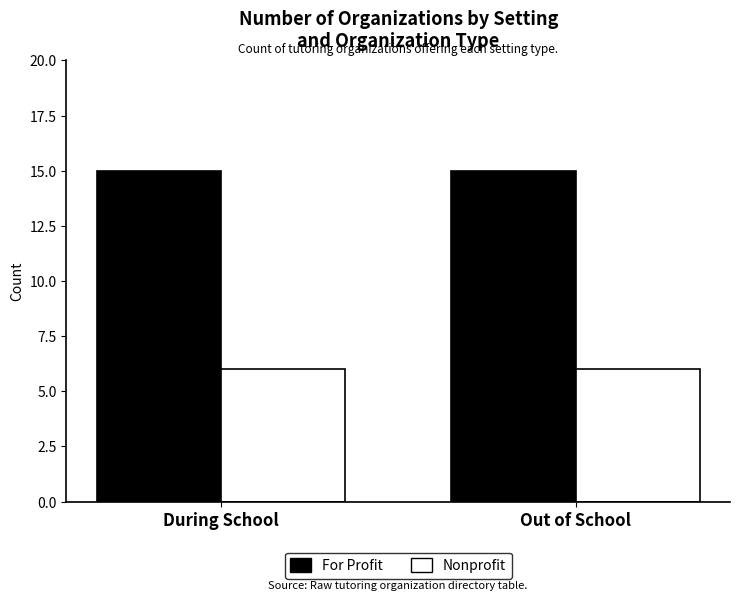

Reading left to right, transcribe all the data shown in this chart.

For Profit: During School=15	Out of School=15
Nonprofit: During School=6	Out of School=6